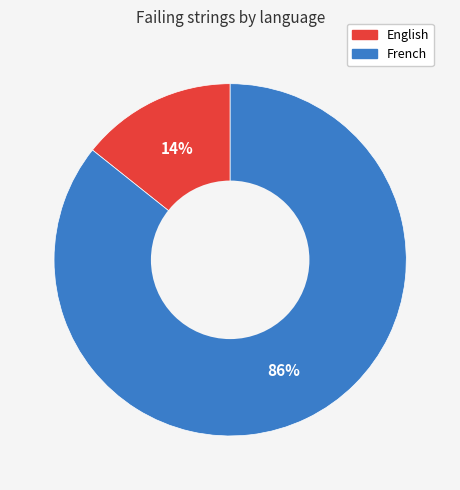

Which slice represents more than half of the pie?

French